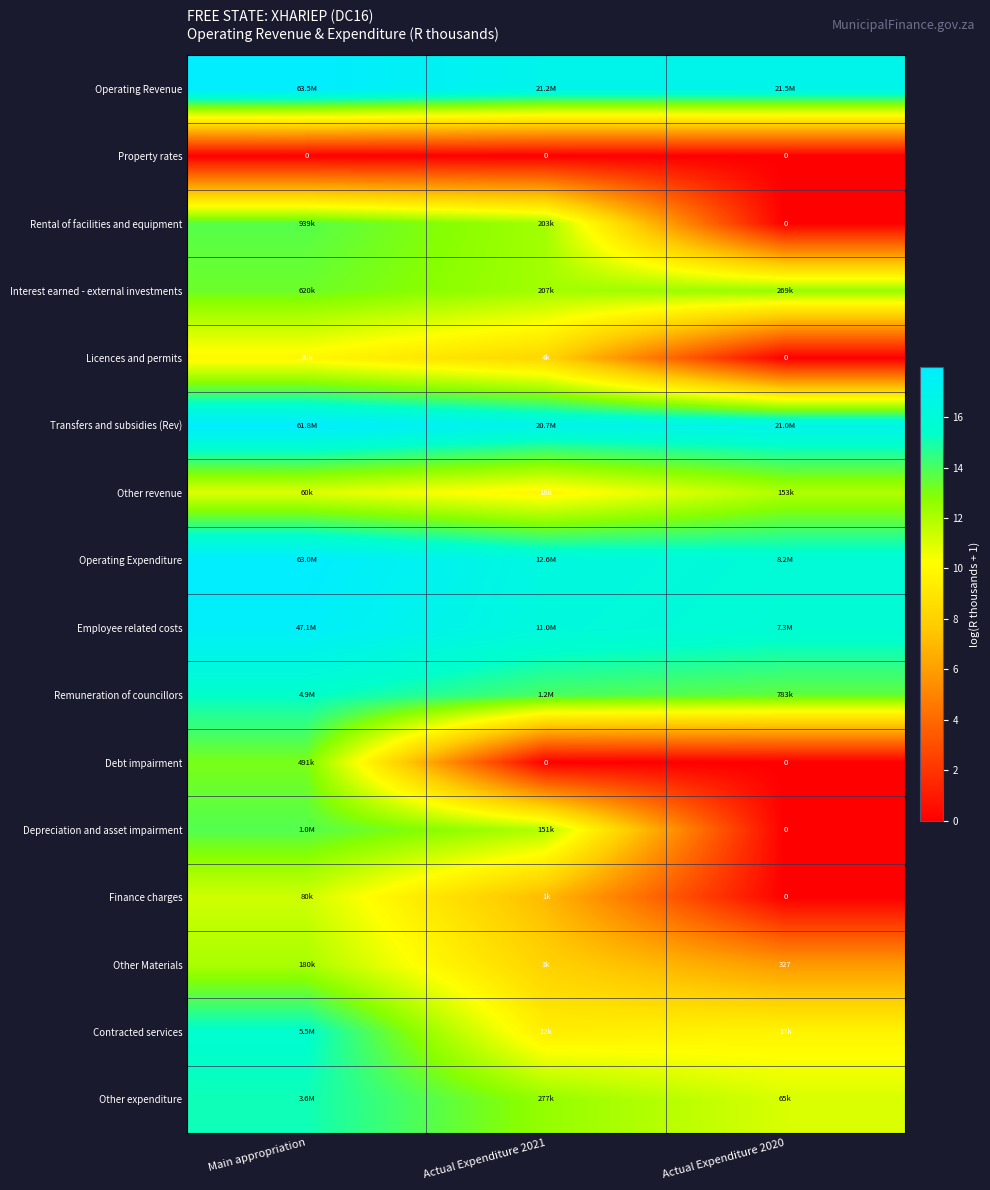

Which series has the largest total across all categories?

Operating Revenue